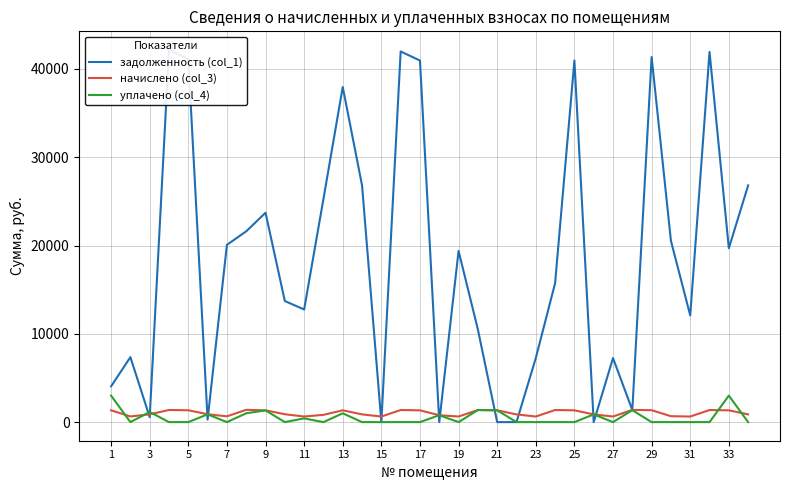

How many times do начислено (col_3) and уплачено (col_4) cross each other?

11